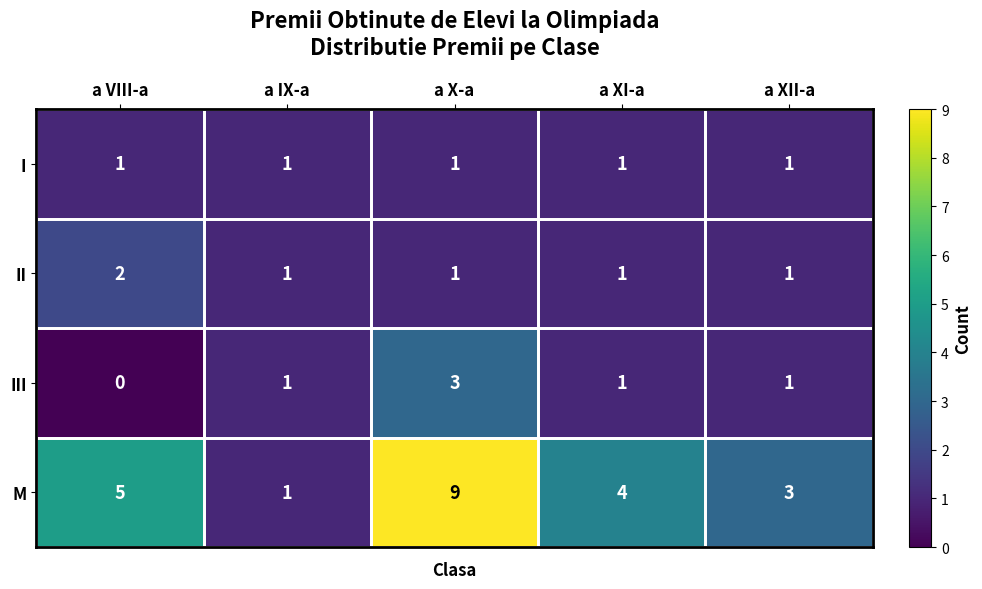

Which series has the largest total across all categories?

M